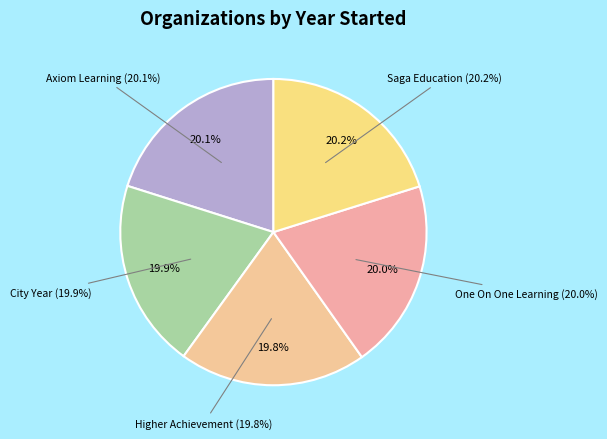

Is City Year the majority of the pie?

No